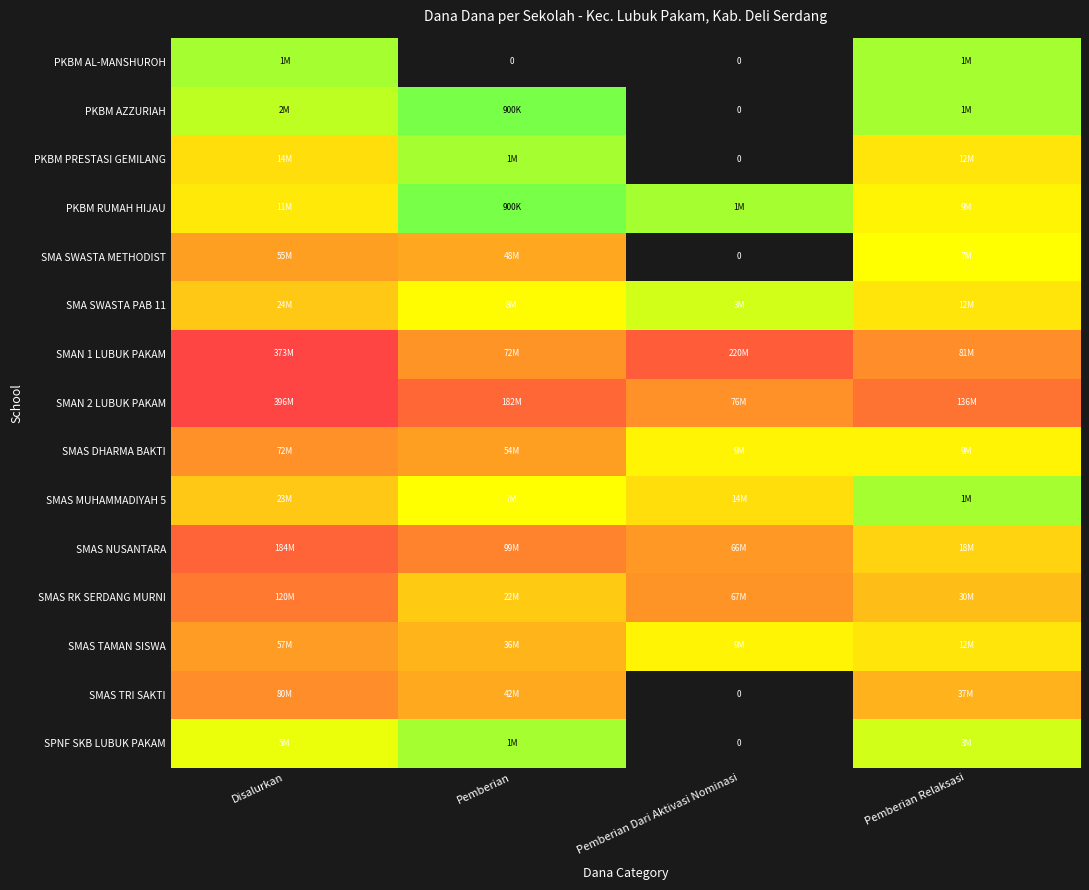

Which has a higher value, Pemberian or Pemberian Relaksasi?

Pemberian Relaksasi